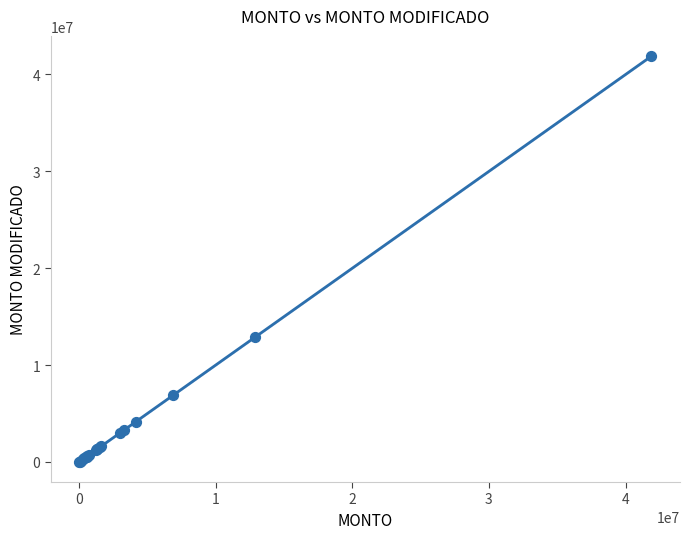

What Y value in the scatter plot is closest to 20956579?

12866519.4